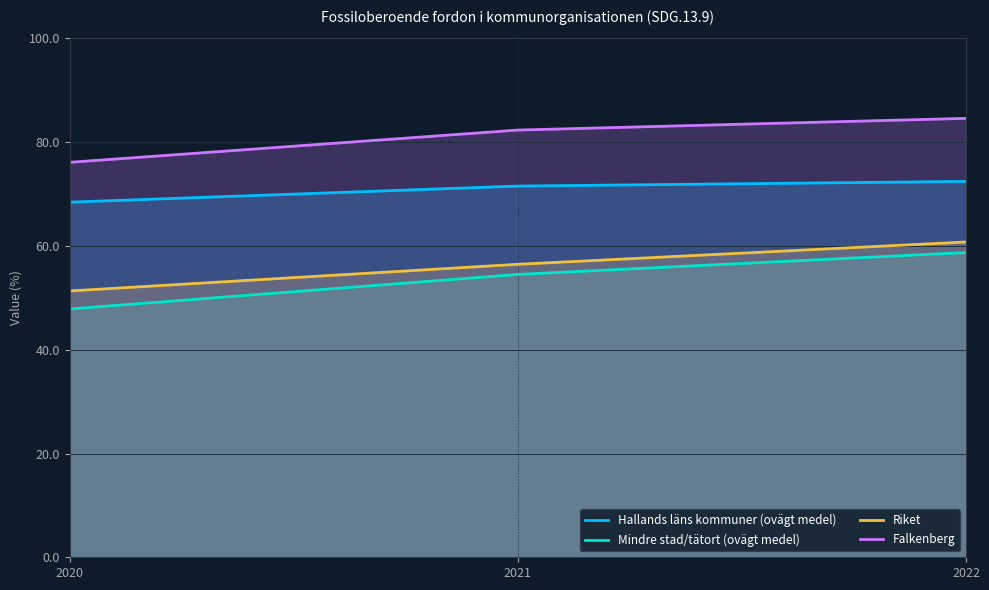

The value of Mindre stad/tätort (ovägt medel) at 2022 is 89.8. True or false?

False